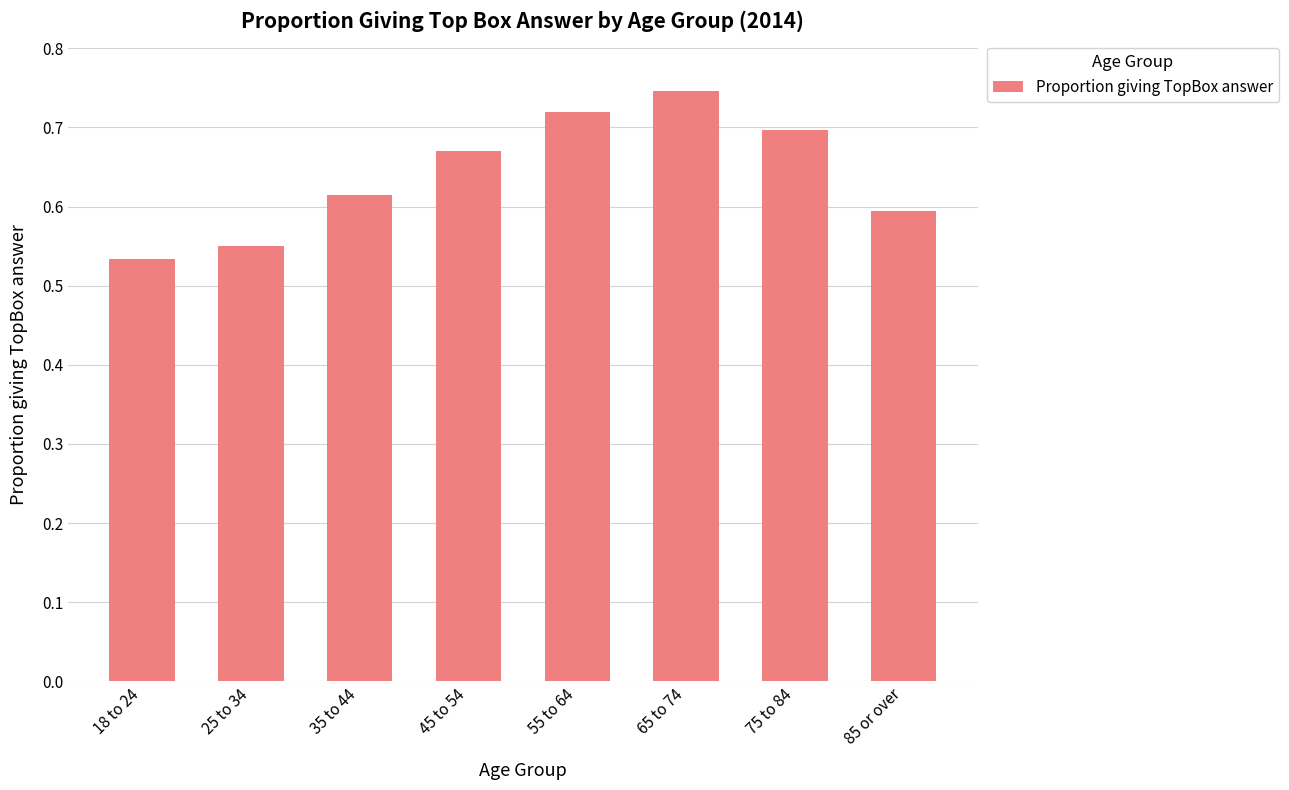

Is it true that the value at 85 or over is 0.8?

False